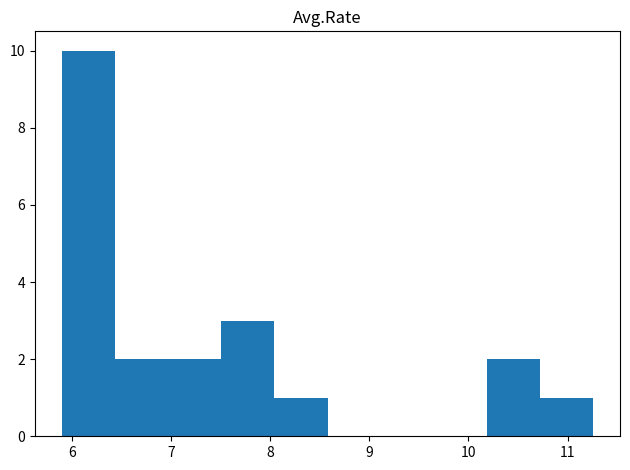

Reading left to right, list every bar in this chart as the range it spans on the x-axis followed by its height. Neither the bar edges nor the heights are printed on the chart, so give them approximately, as read against the axes.

5.9 to 6.4: 10
6.4 to 7.0: 2
7.0 to 7.5: 2
7.5 to 8.0: 3
8.0 to 8.6: 1
8.6 to 9.1: 0
9.1 to 9.7: 0
9.7 to 10.2: 0
10.2 to 10.7: 2
10.7 to 11.3: 1